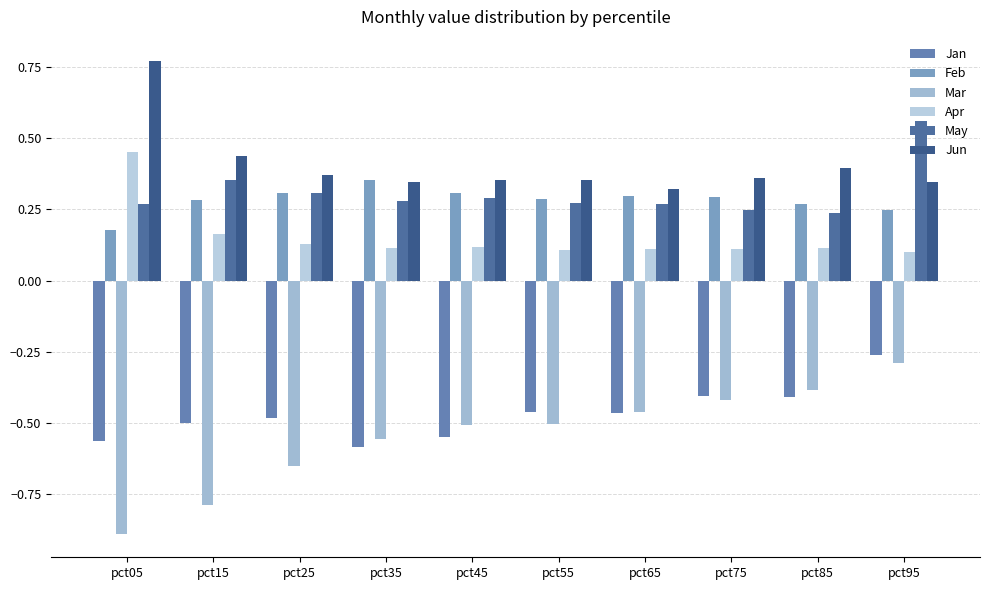

Is it true that Feb equals 0.3 at pct75?

True